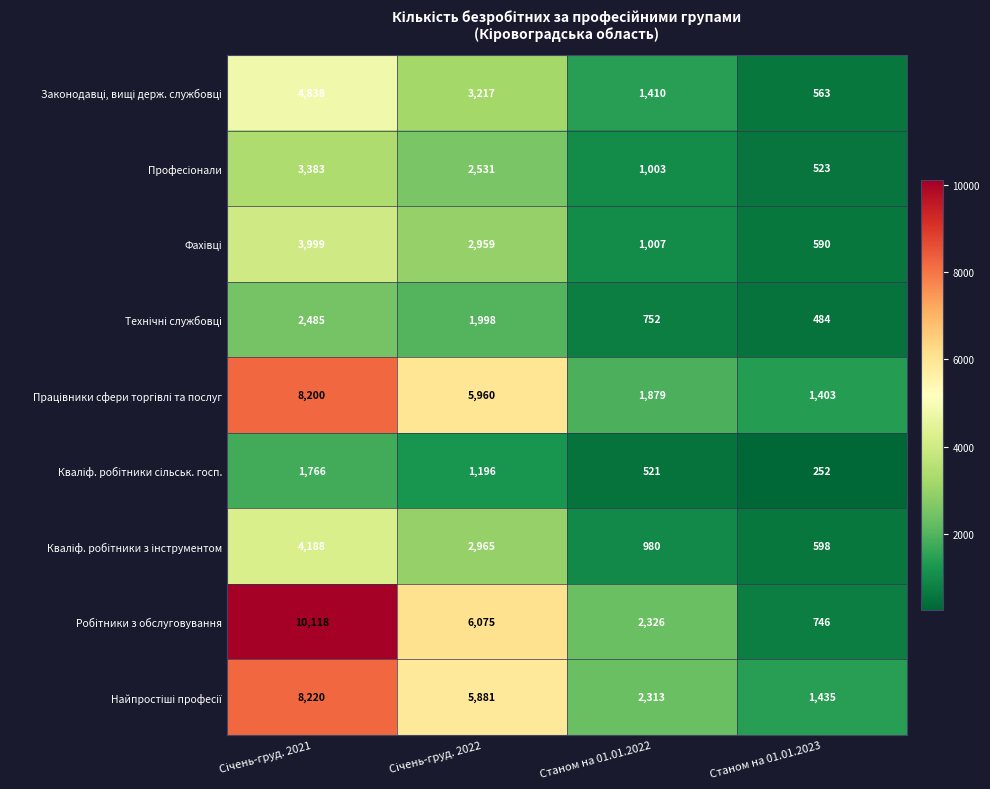

How many categories are shown in the chart?

4